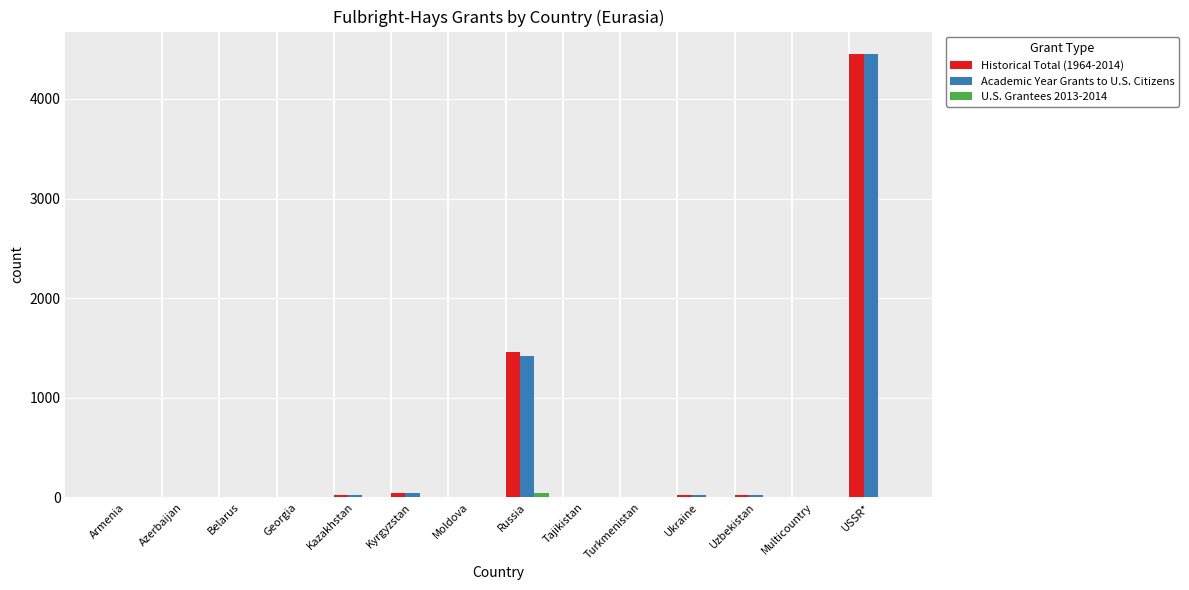

What is the total value across all series at USSR*?

8908